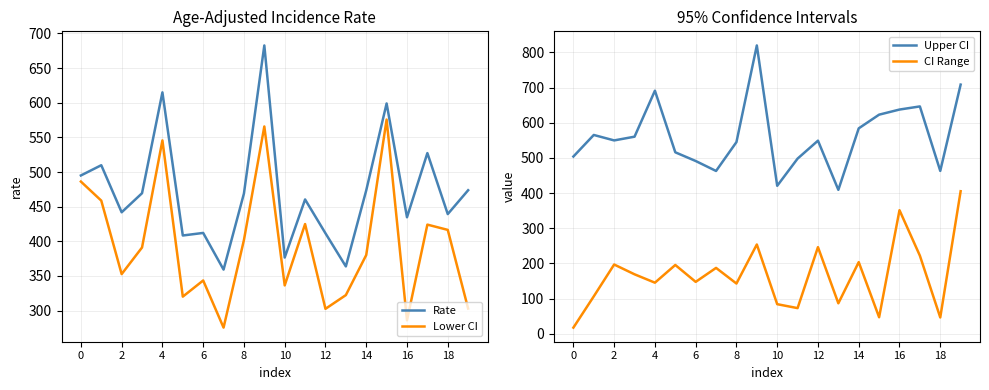

True or false: Upper CI and Lower CI cross at least once.

False